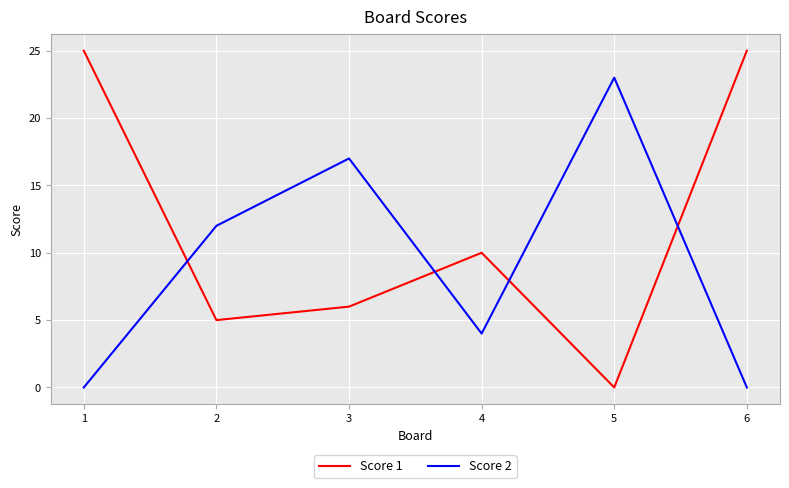

How many lines are shown in the chart?

2